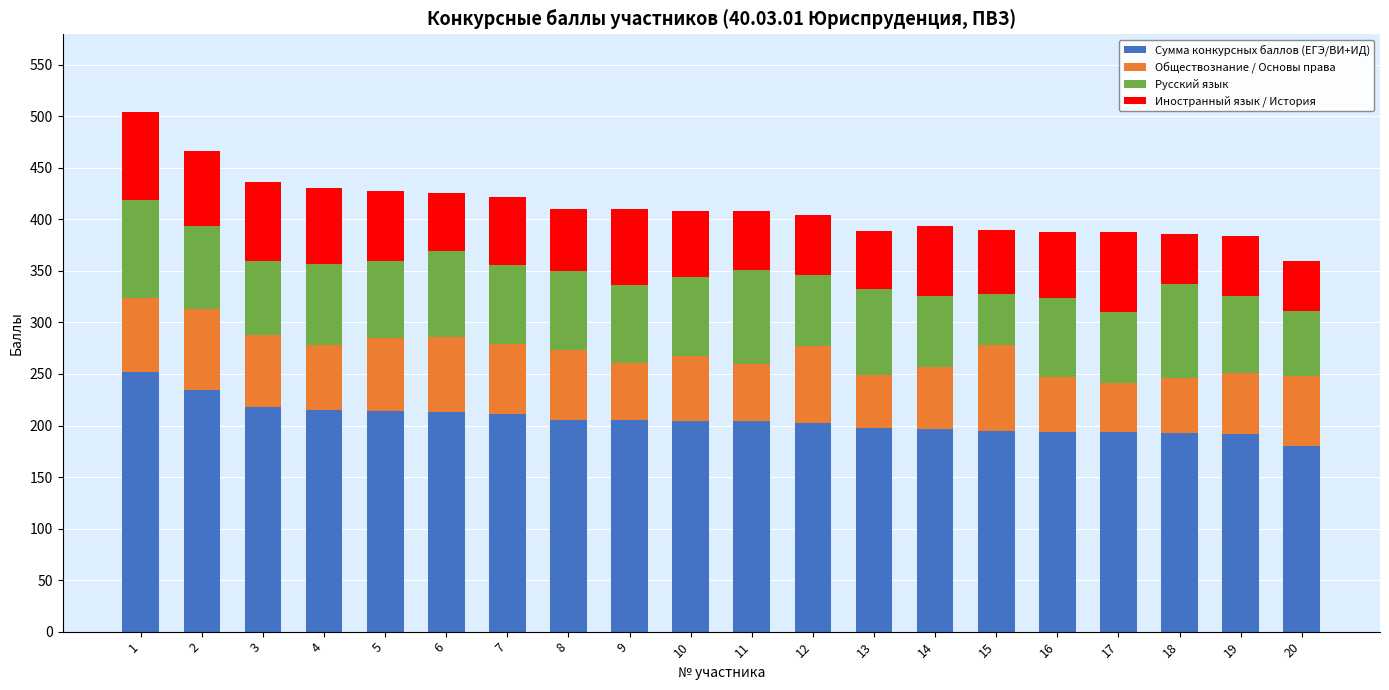

What is the difference between the second highest and second lowest values in the Сумма конкурсных баллов (ЕГЭ/ВИ+ИД) series?

42